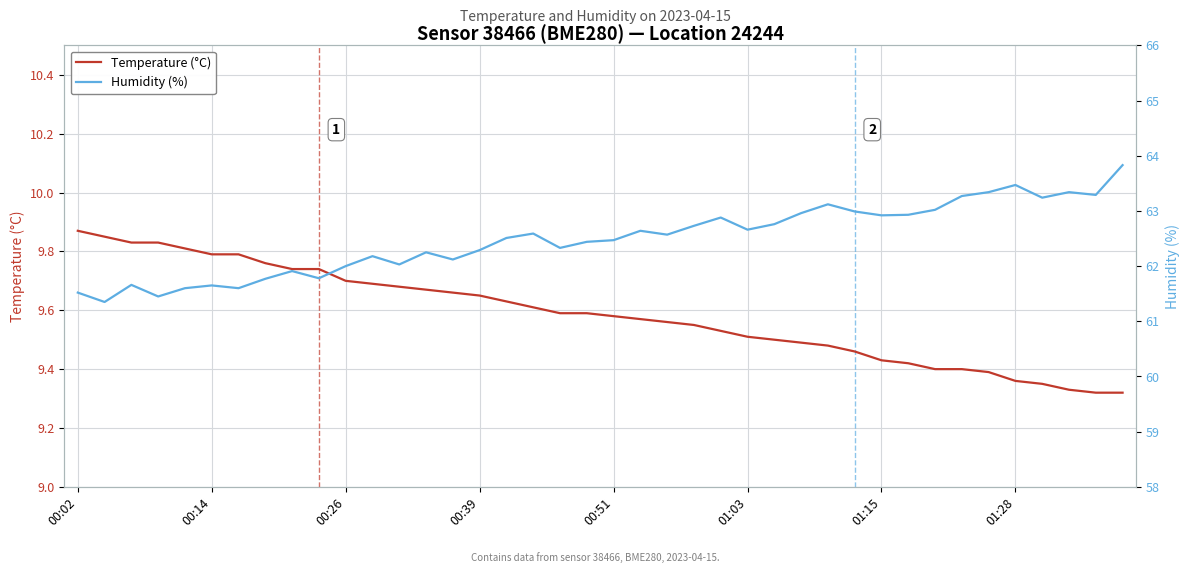

Rank the series at 01:28 from highest to lowest value.

Humidity (%), Temperature (°C)